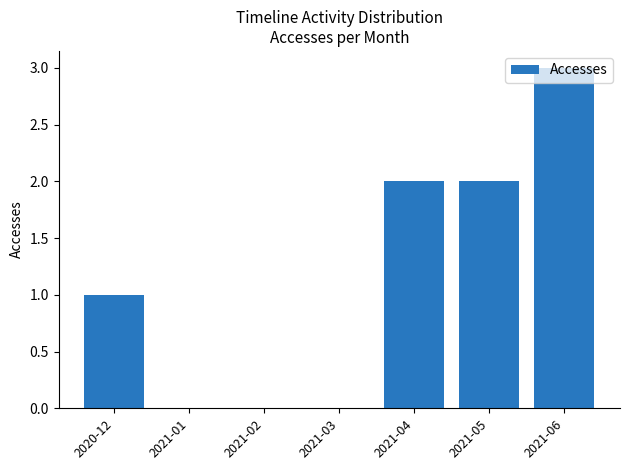

What is the sum of all values?

8